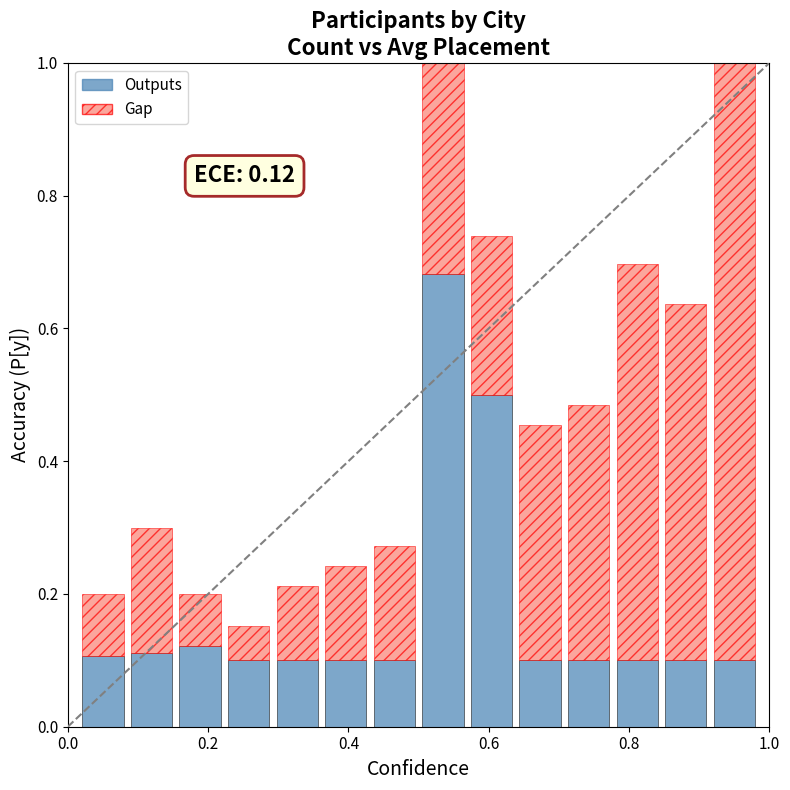

How many Outputs values are between 0 and 1?

14